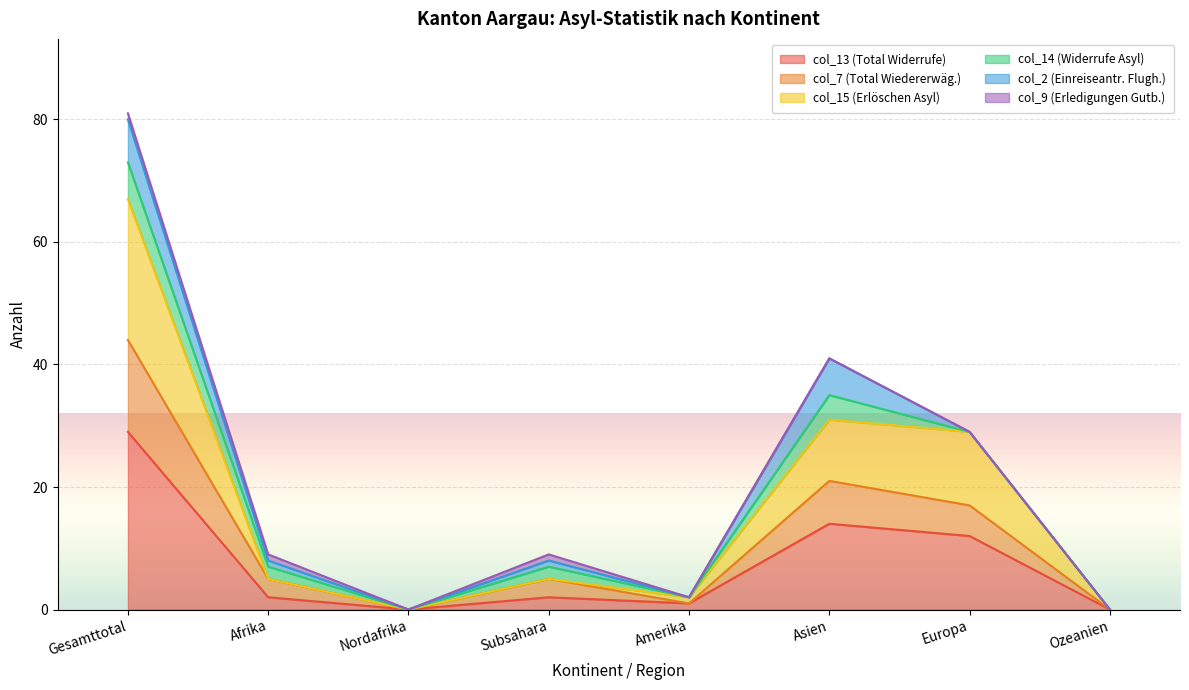

Where does the col_13 (Total Widerrufe) series first go above 2?

Gesamttotal